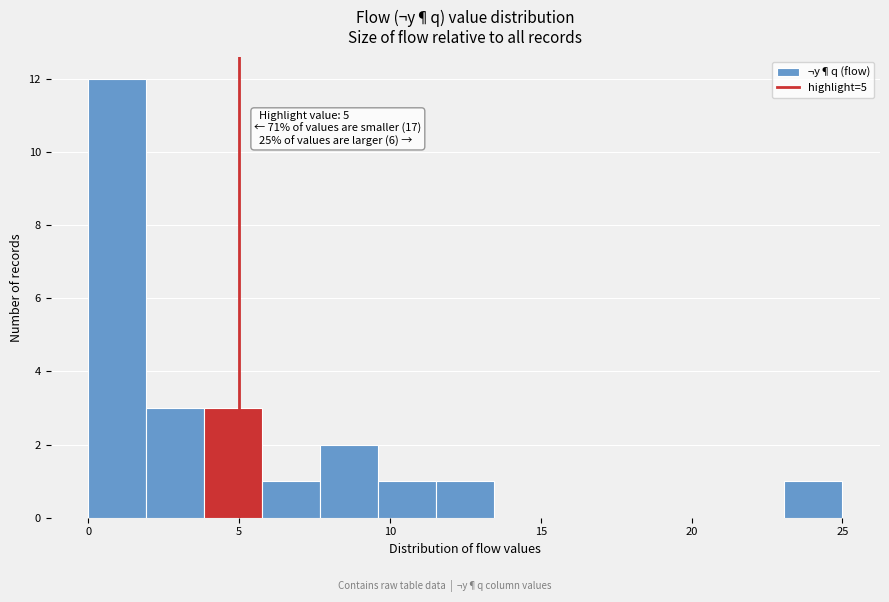

Around what value on the x-axis is the tallest bar? Give the approximate position of its centre, as read against the axis.

1.0